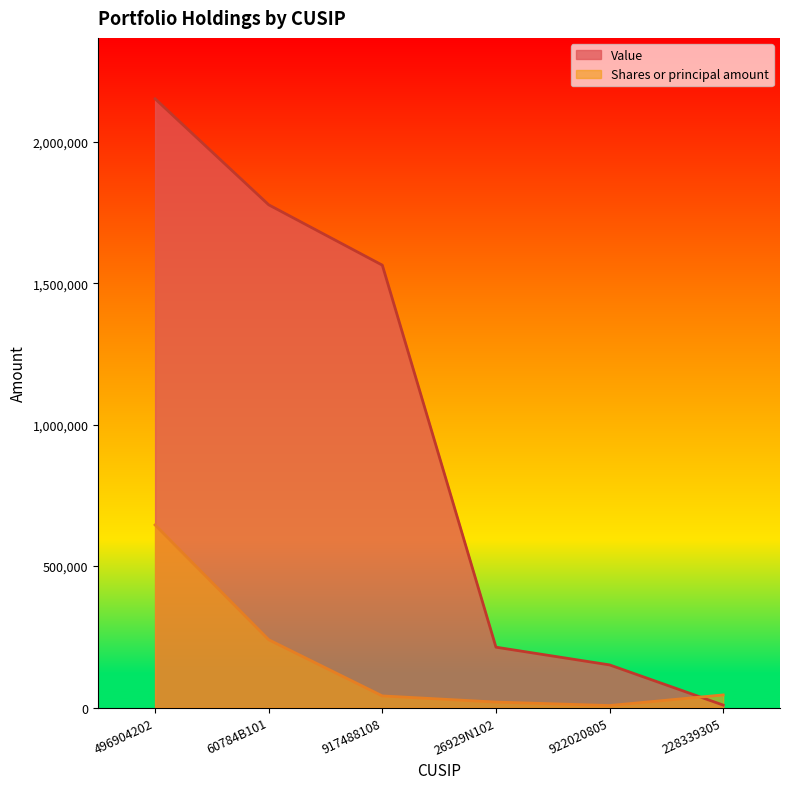

True or false: Shares or principal amount and Value cross at least once.

True